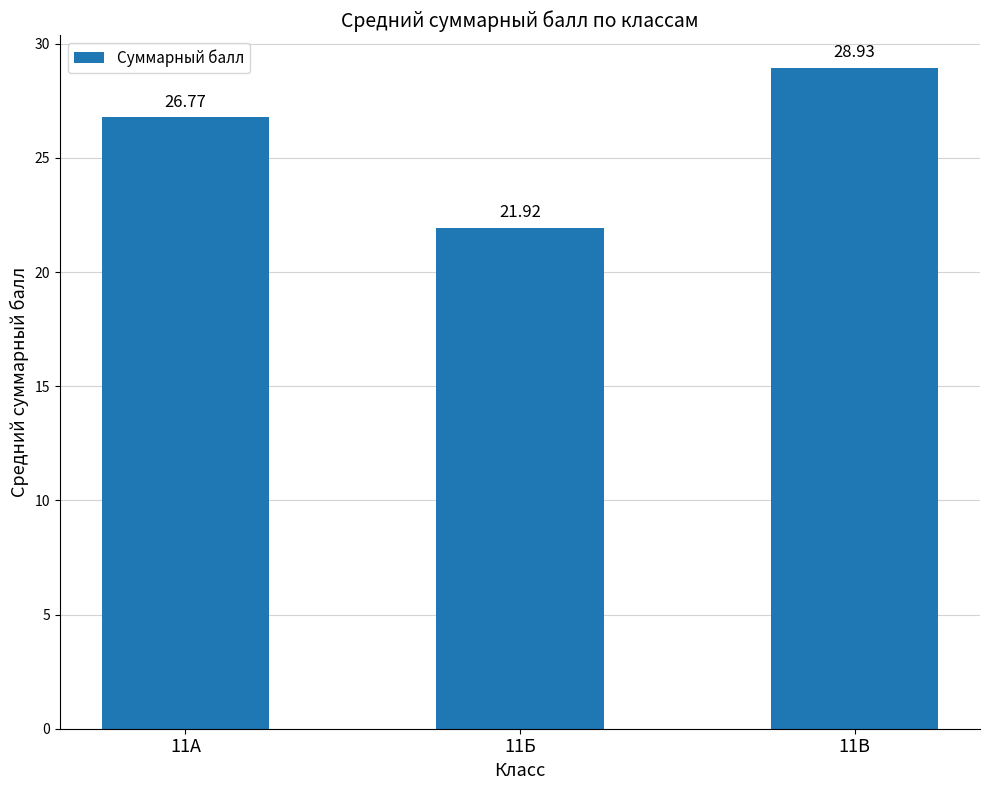

True or false: the data shows 9.2 at 11А.

False